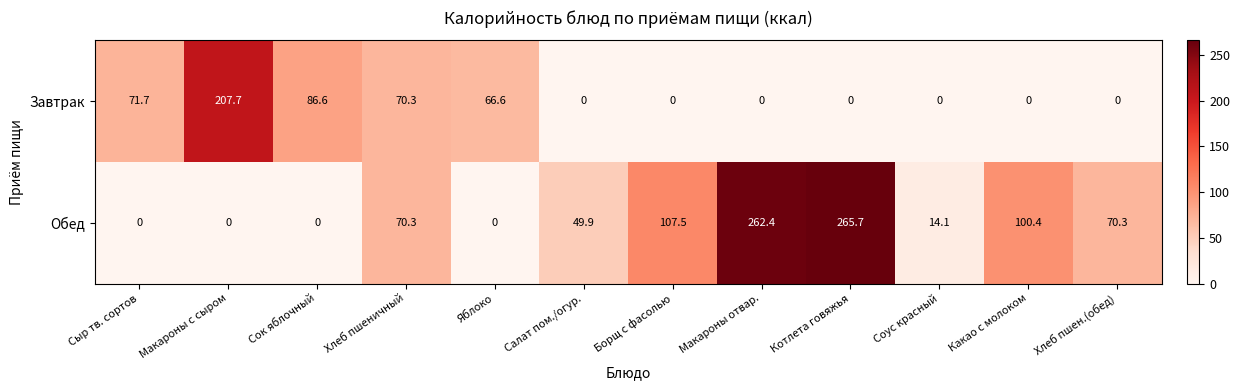

What is the total value across all series at Сок яблочный?

86.6